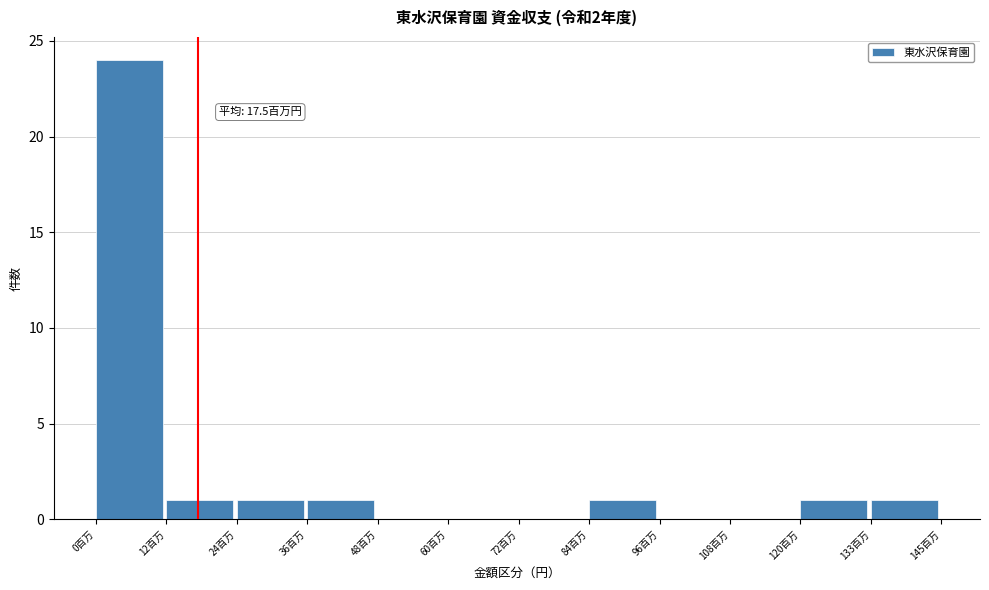

Reading left to right, extract all data points from this chart.

0百万=24	12百万=1	24百万=1	36百万=1	48百万=0	60百万=0	72百万=0	84百万=1	96百万=0	108百万=0	120百万=1	133百万=1